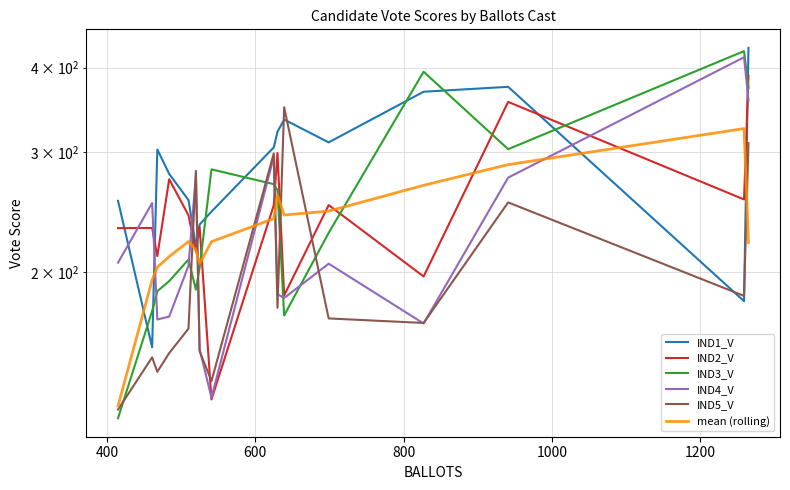

Which series ends up on top after the final intersection of mean (rolling) and IND5_V?

IND5_V